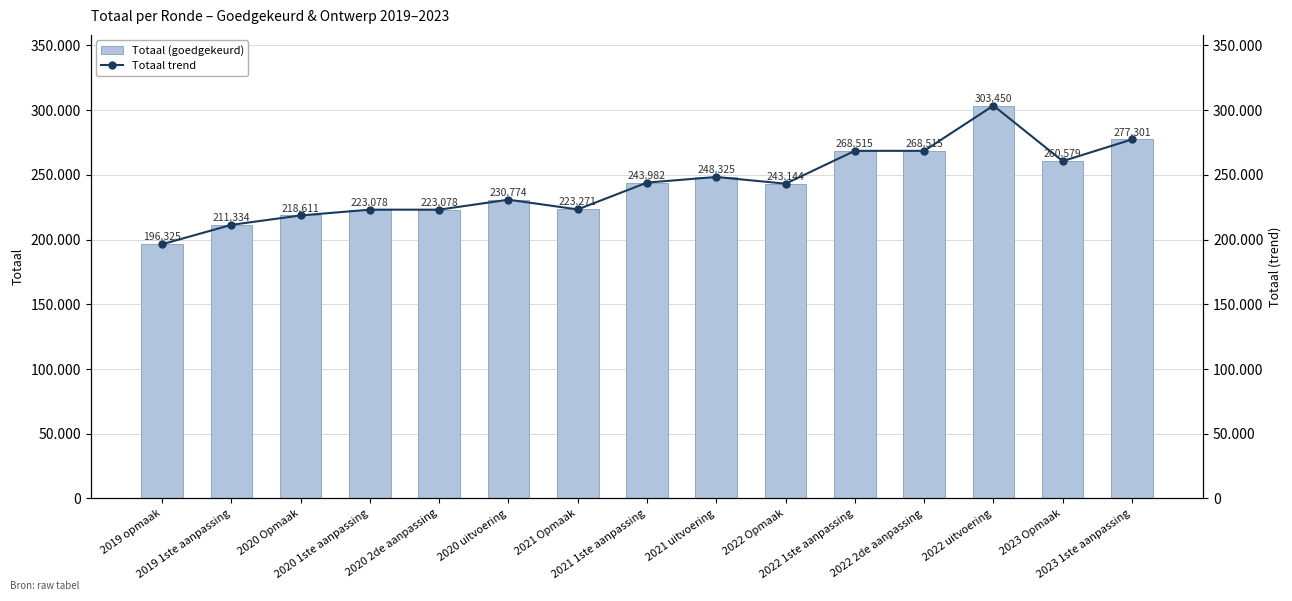

Where does the Totaal trend series first go above 243144?

2021 1ste aanpassing